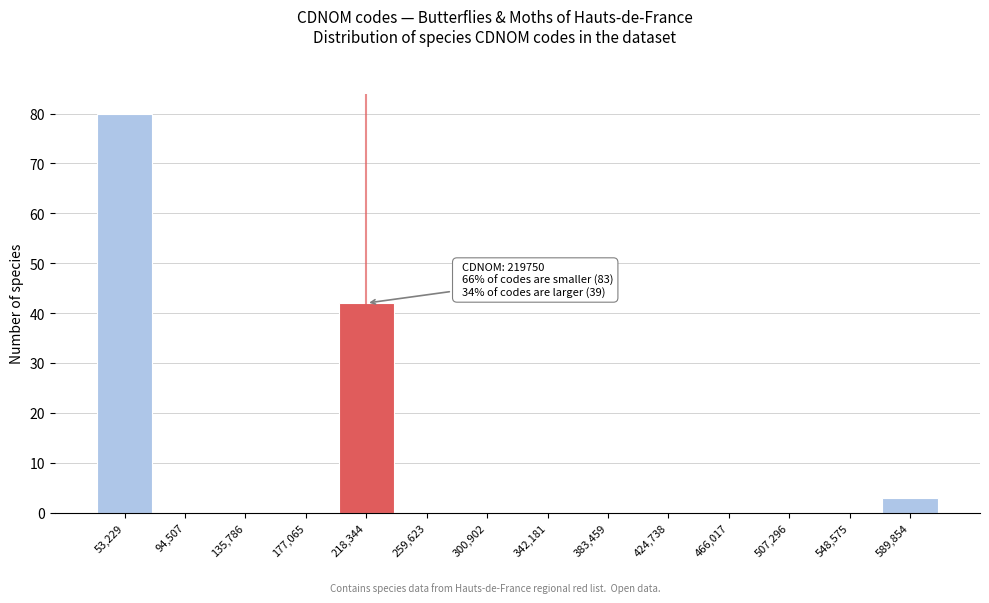

Reading left to right, what are all the values shown in this chart?

53,229=80	94,507=0	135,786=0	177,065=0	218,344=42	259,623=0	300,902=0	342,181=0	383,459=0	424,738=0	466,017=0	507,296=0	548,575=0	589,854=3